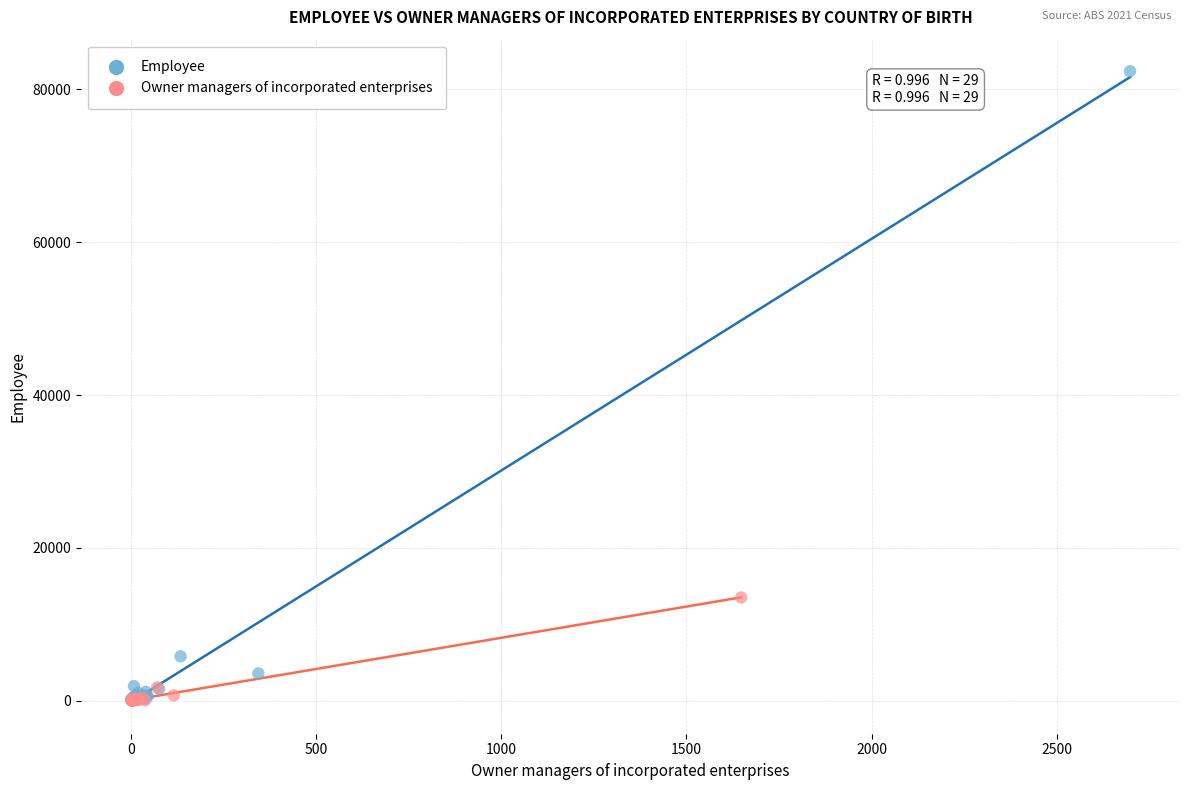

Which series has the widest spread of Y values?

Employee